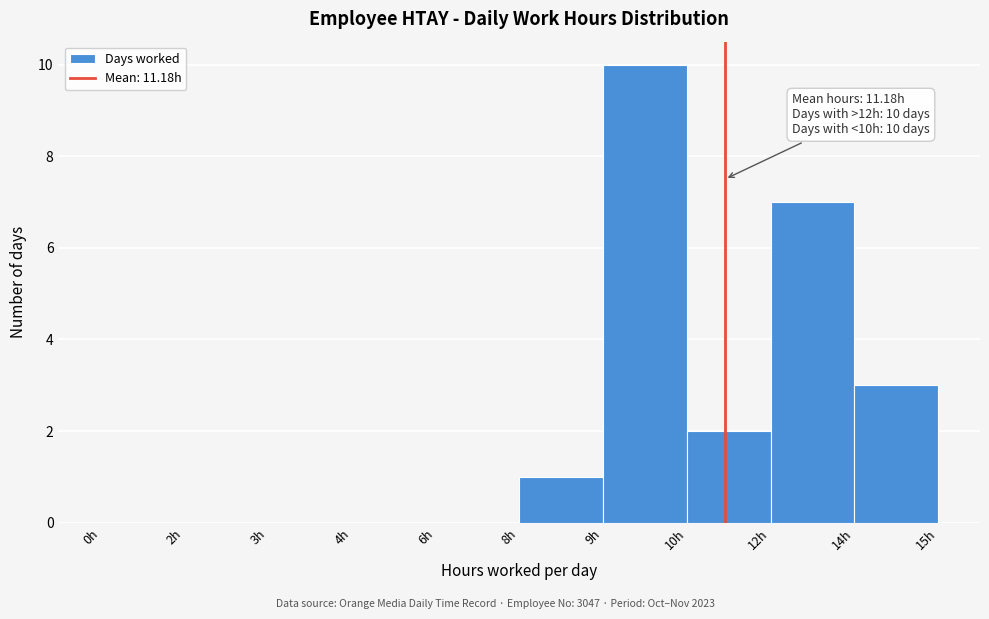

Reading left to right, what are all the values shown in this chart?

0h=0	2h=0	3h=0	4h=0	6h=0	8h=1	9h=10	10h=2	12h=7	14h=3